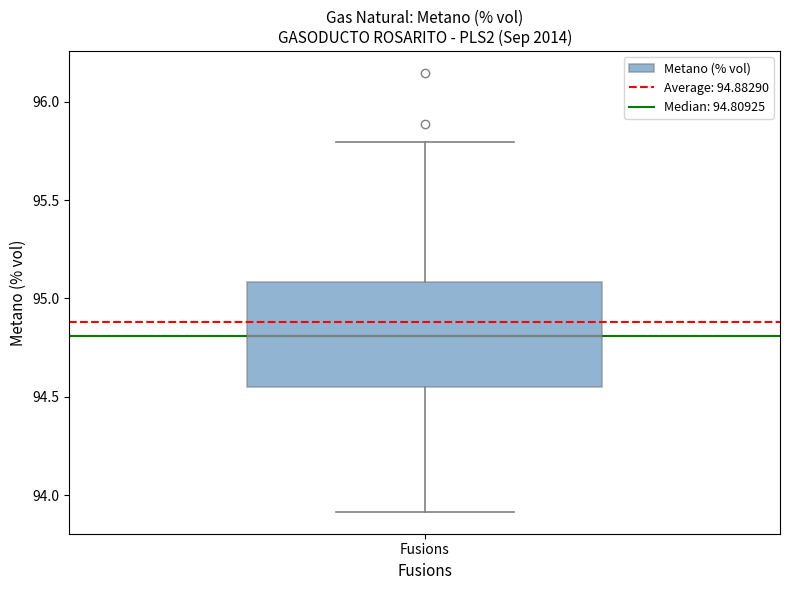

Read this box plot against the y-axis: the position of the median line, the range covered by the box, and the ends of both whiskers. The values are not printed on the chart, so give them approximately, as read against the axis.

median 94.80, box 94.55 to 95.10, whiskers 93.90 to 95.80